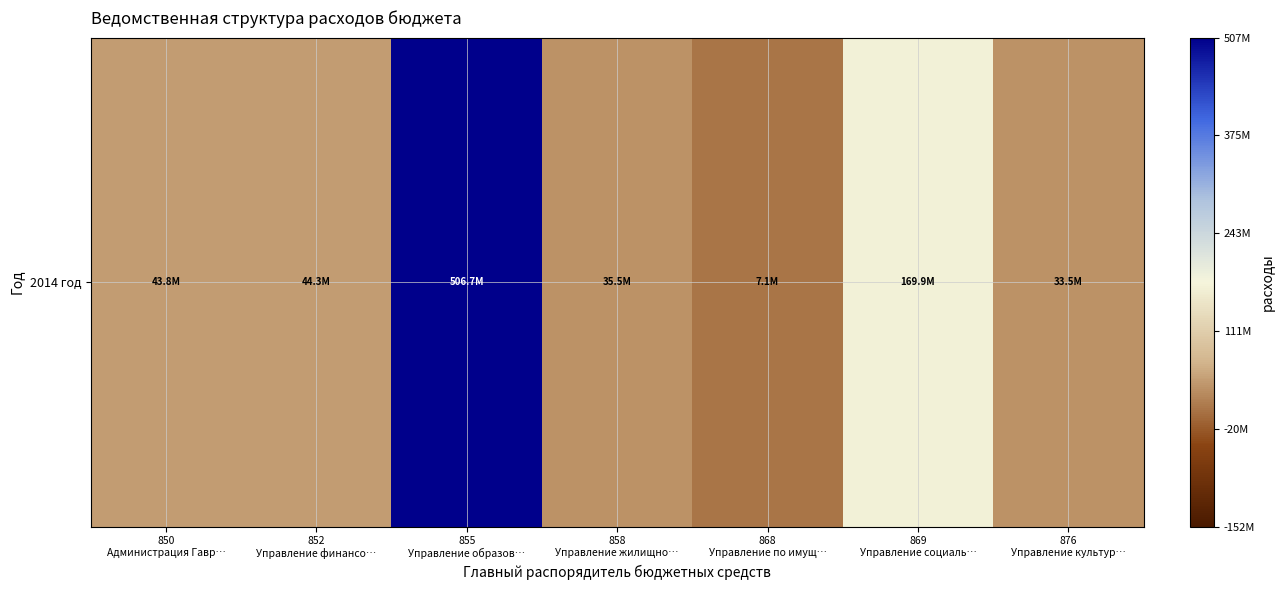

What is the difference between the second highest and second lowest values?

136358594